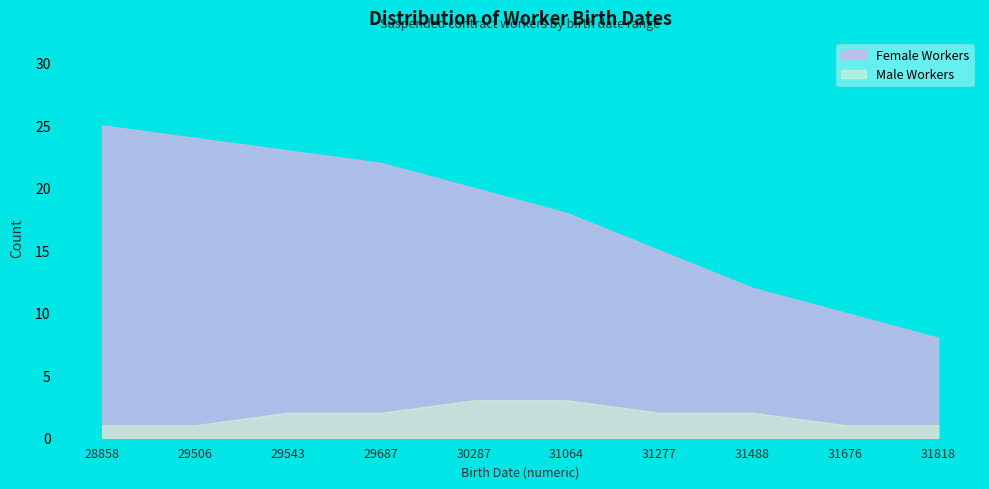

How many values in the Male Workers series exceed 2?

2